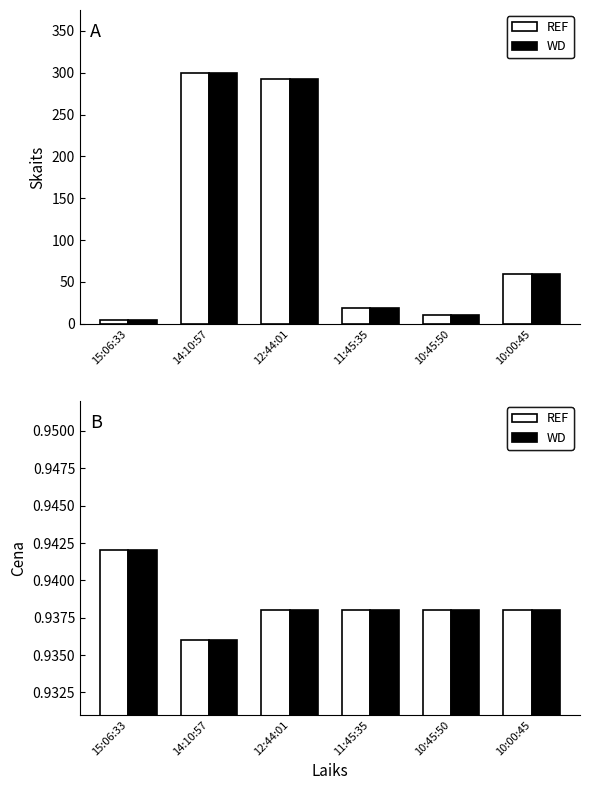

Rank the series at 11:45:35 from highest to lowest value.

Skaits, Skaits (WD), Cena (REF), Cena (WD)